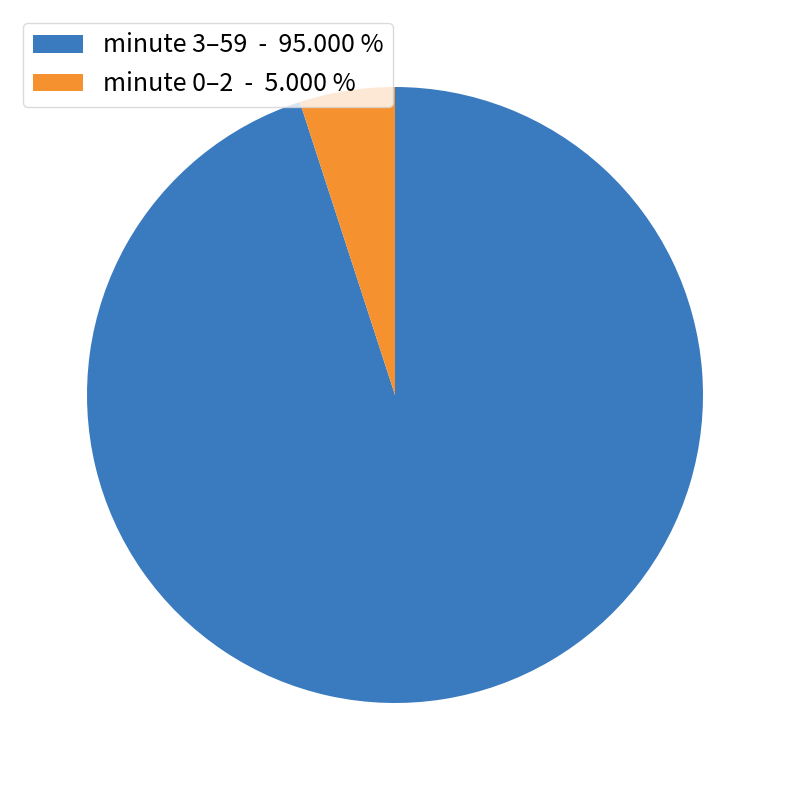

Does any single category account for the majority?

Yes